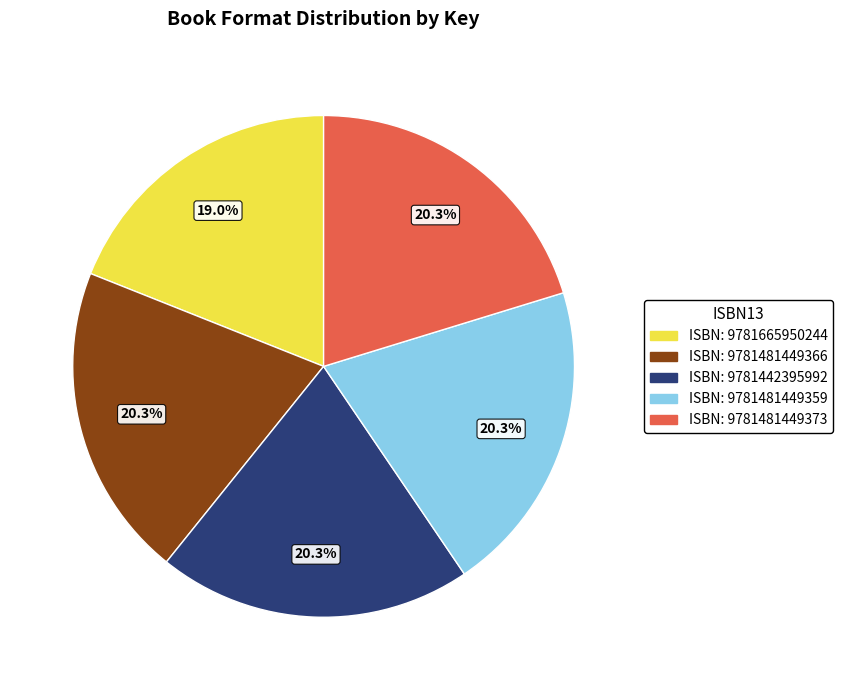

Count the number of slices in the pie.

5